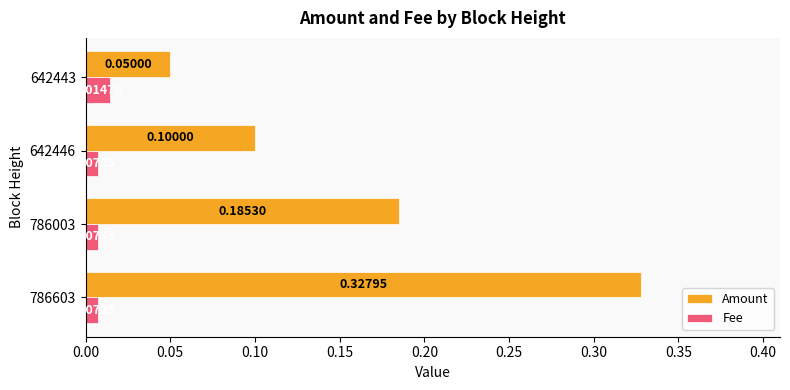

Where is Amount nearest to the value 0?

642443